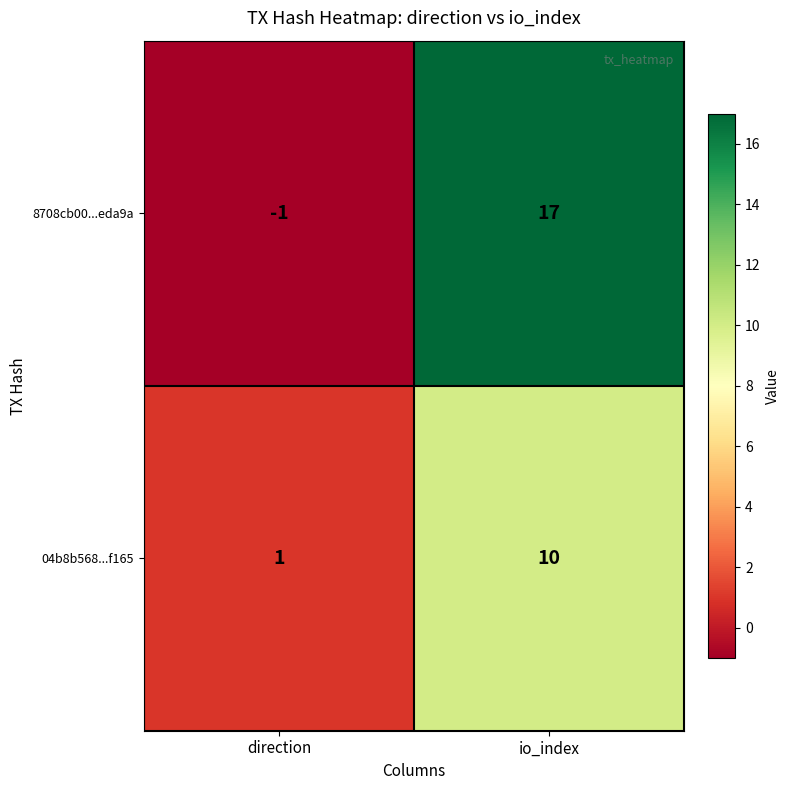

Read the 04b8b568...f165 value at io_index.

10